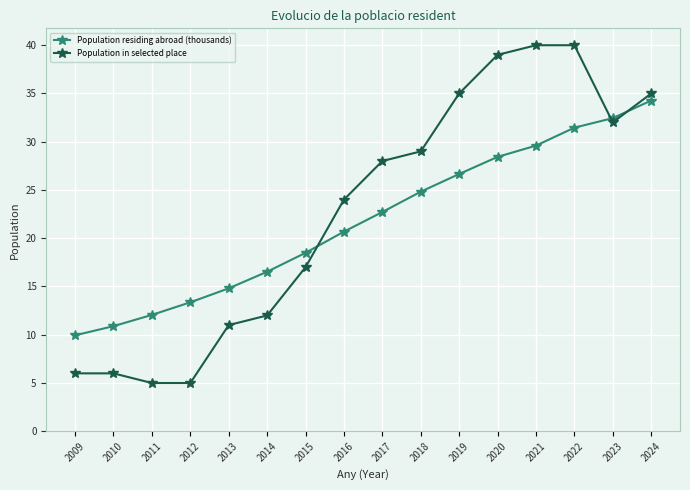

Reading right to left, list all the values displayed in this chart.

Population residing abroad (thousands): 2024=34.3	2023=32.4	2022=31.5	2021=29.6	2020=28.4	2019=26.7	2018=24.8	2017=22.7	2016=20.7	2015=18.5	2014=16.5	2013=14.8	2012=13.4	2011=12.1	2010=10.9	2009=9.9
Population in selected place: 2024=35.0	2023=32.0	2022=40.0	2021=40.0	2020=39.0	2019=35.0	2018=29.0	2017=28.0	2016=24.0	2015=17.0	2014=12.0	2013=11.0	2012=5.0	2011=5.0	2010=6.0	2009=6.0